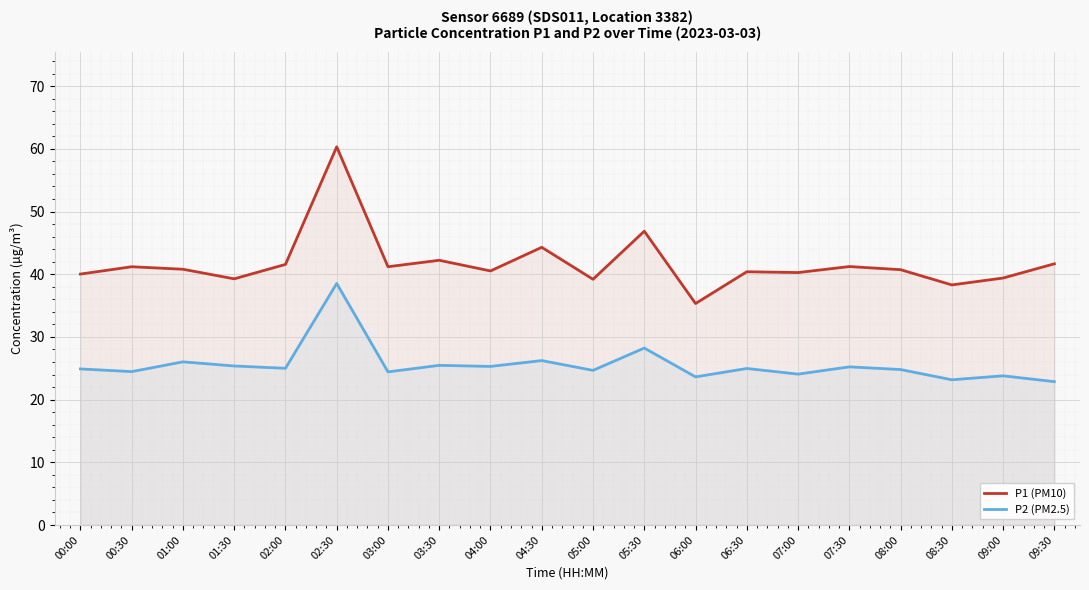

At which category does the chart reach its minimum across all series?

09:30